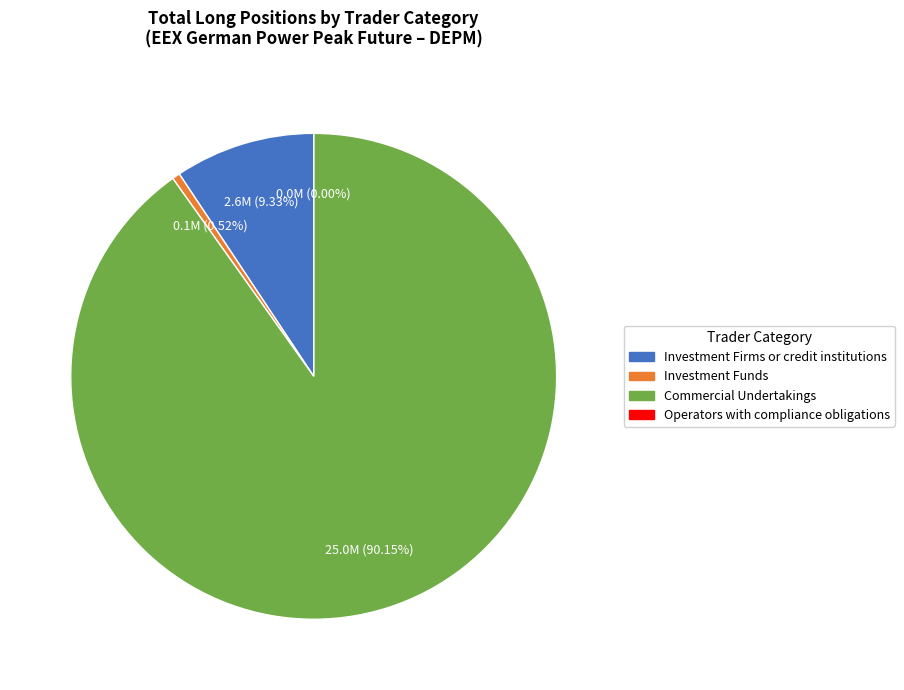

How many segments does this pie chart have?

4